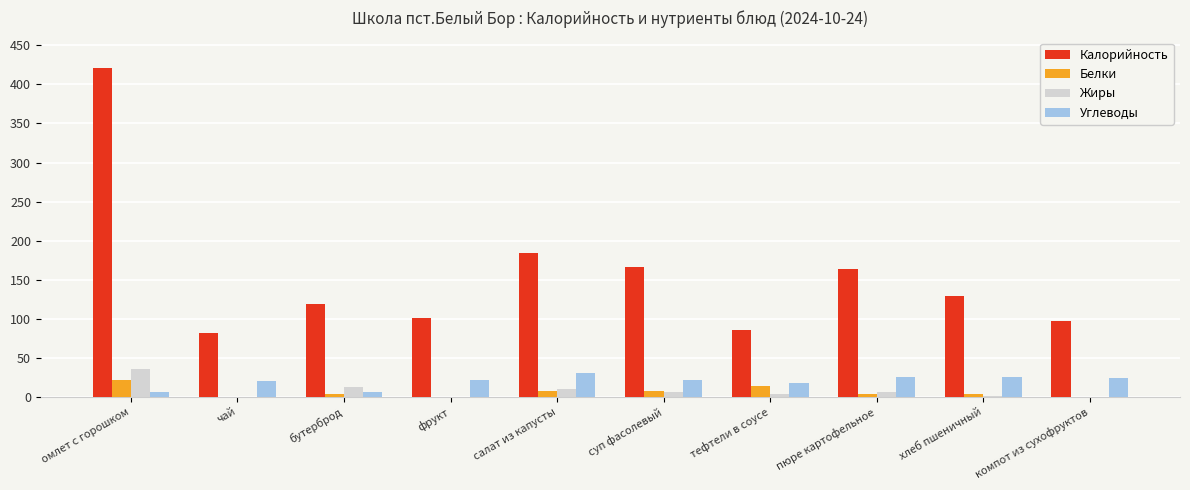

Which series changed the most between чай and тефтели в соусе?

Белки